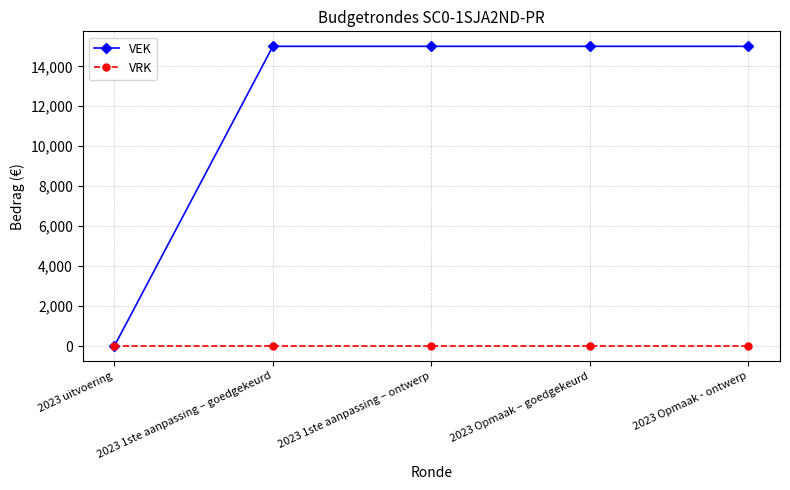

Does the chart display data point markers on the line(s)?

Yes